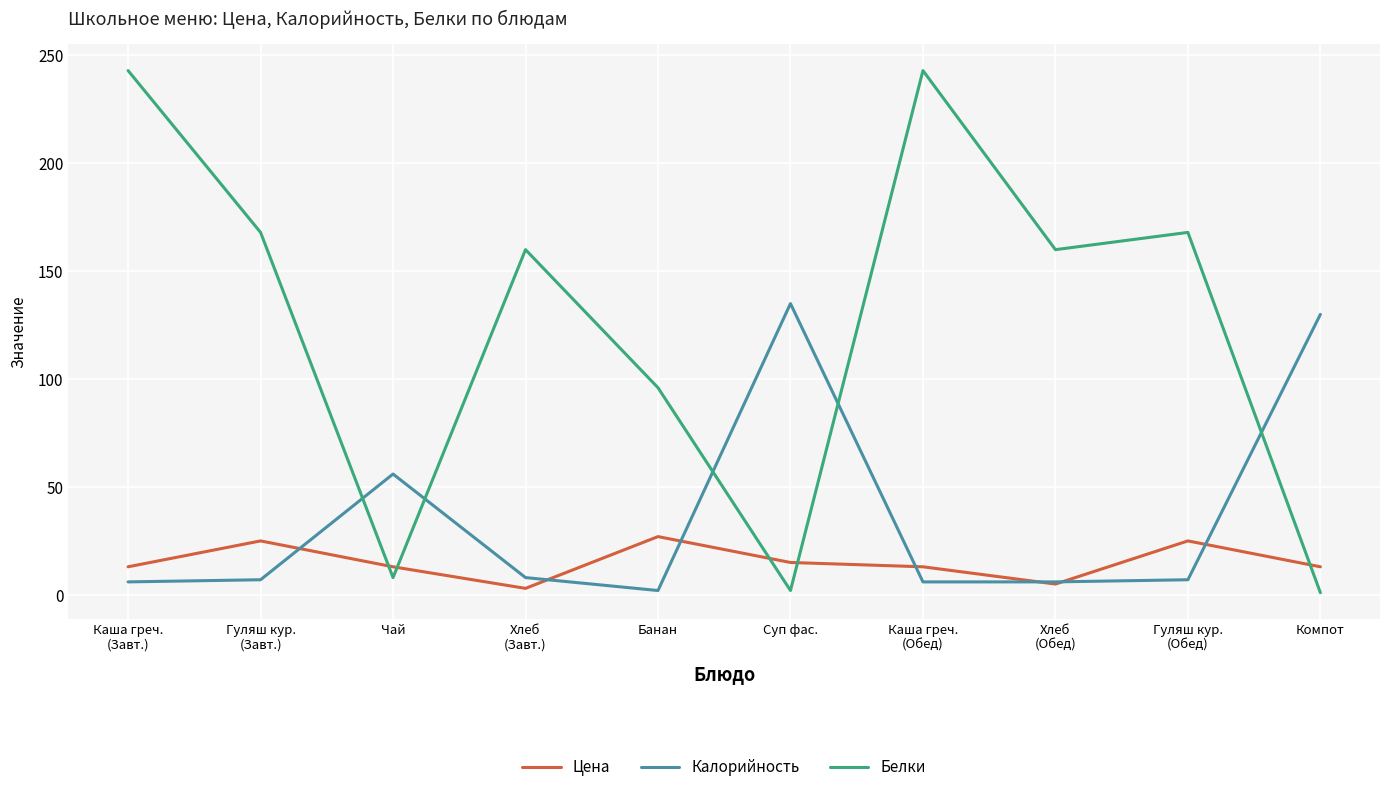

After their last crossing, which series has the higher values: Белки or Цена?

Цена